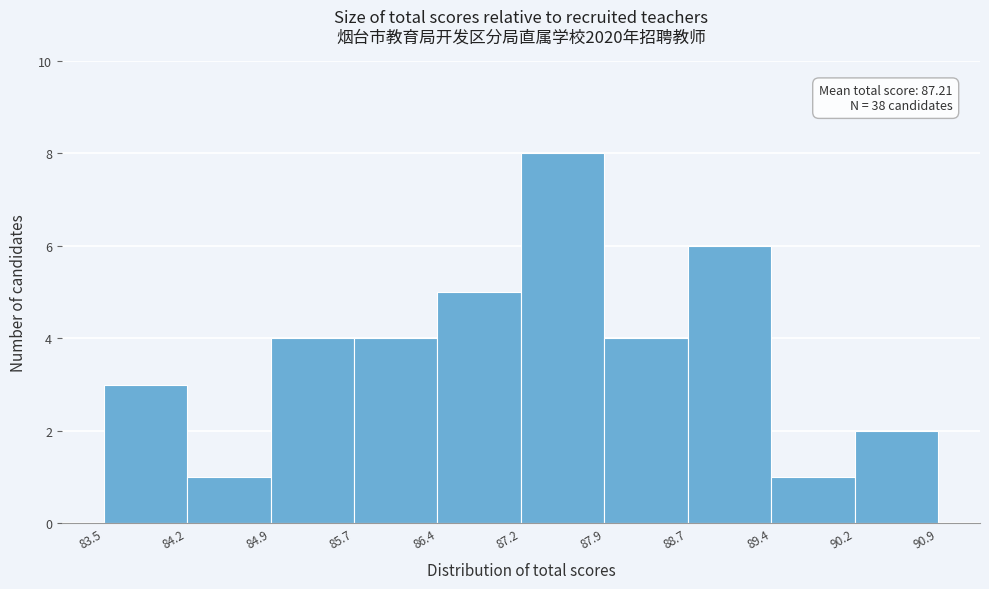

Over which range of the x-axis is the bar tallest?

87.2 to 87.9